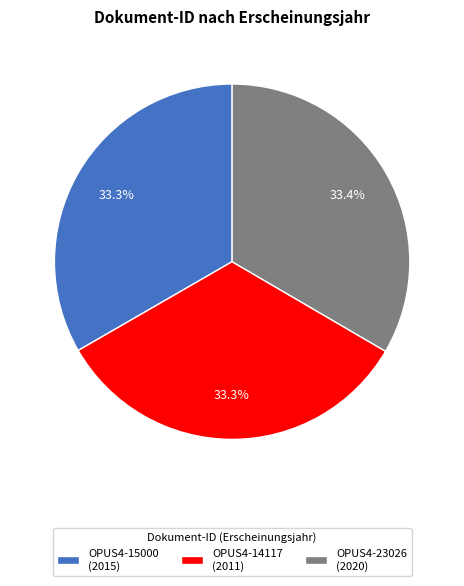

The OPUS4-14117 slice represents 39% of the pie. True or false?

False